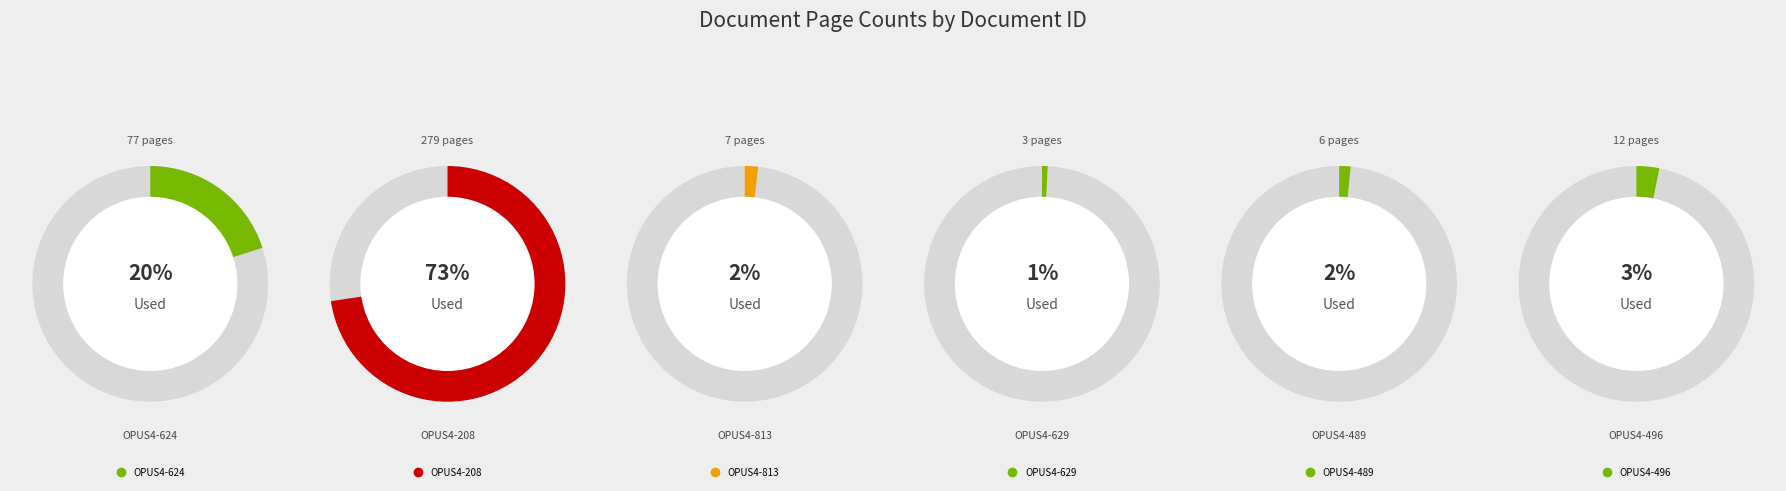

What percentage is the OPUS4-624 slice, to the nearest percent?

20%